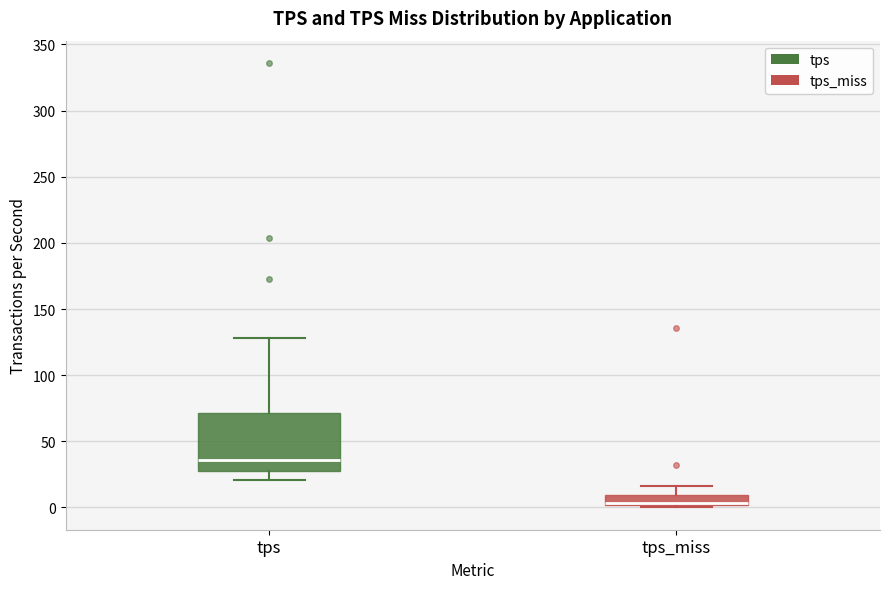

Where does the upper whisker of the box for tps_miss end on the y-axis? The values are not printed on the chart, so give them approximately, as read against the axis.

15